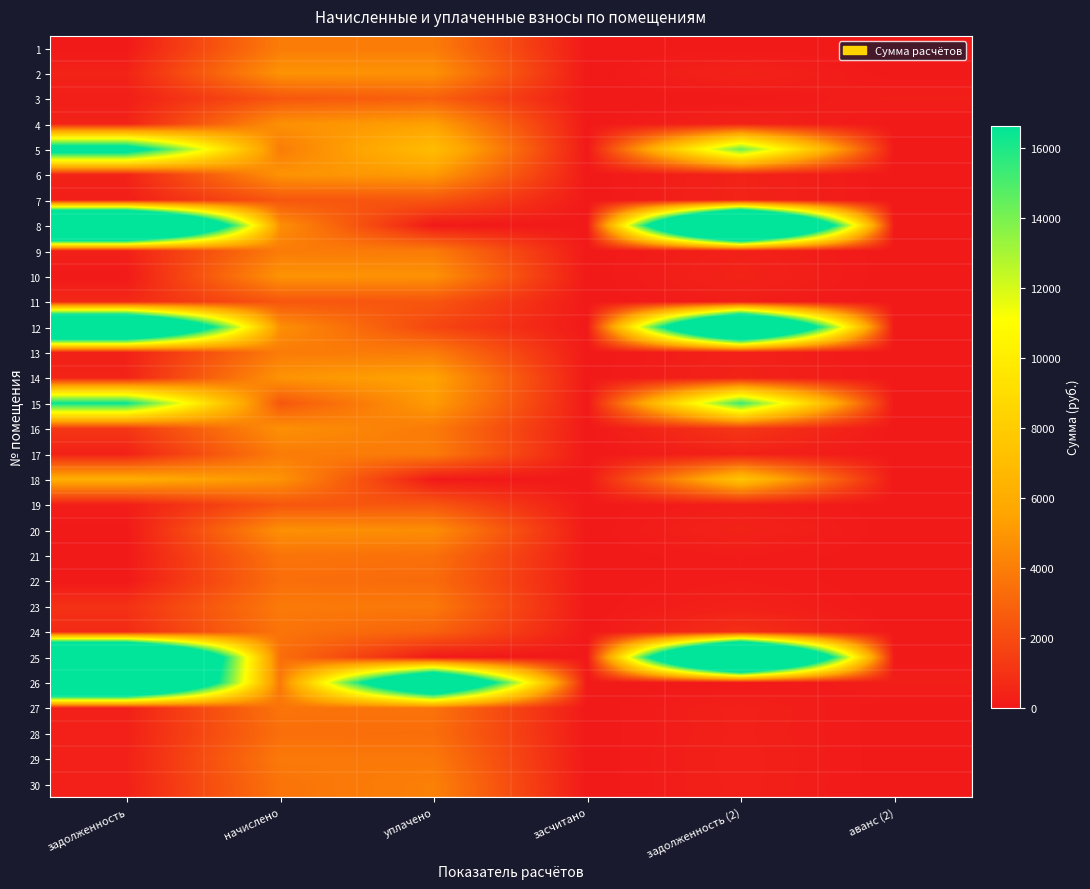

What is the total value across all series at задолженность?

197456.5